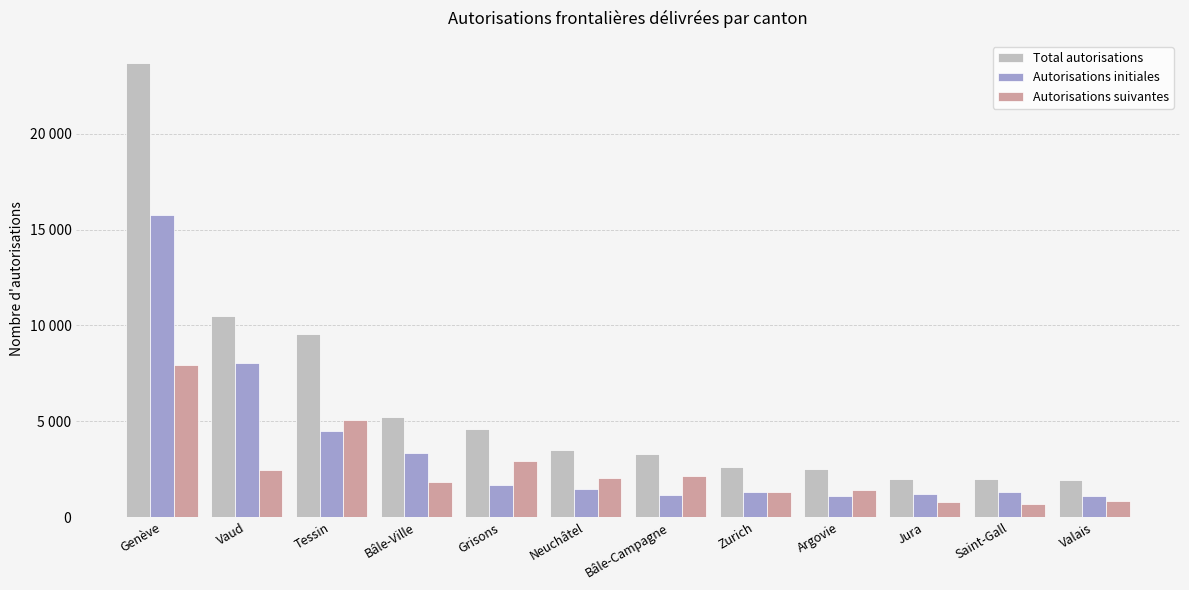

Does the chart contain stacked bars?

No